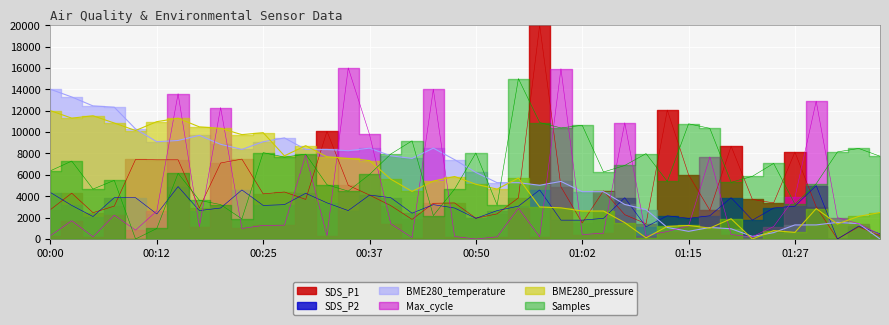

What position from the right is 00:32?

27